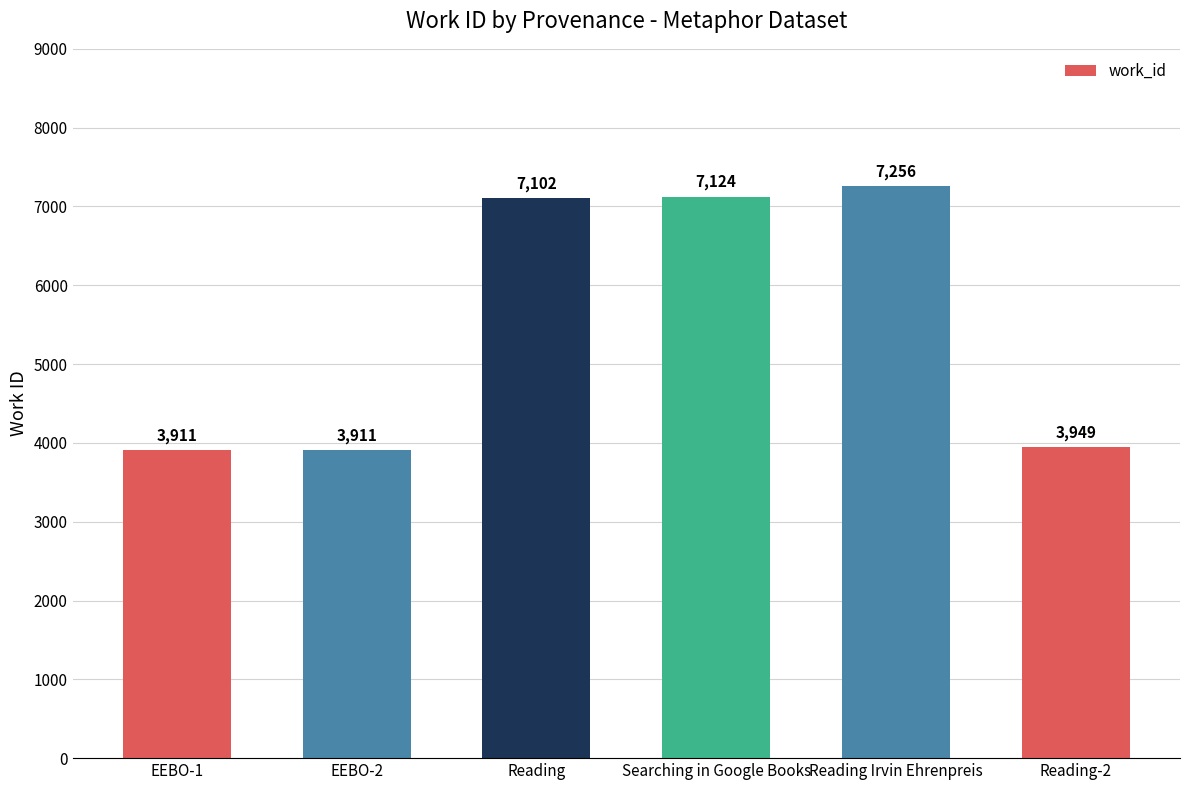

Where is the data nearest to the value 5583?

Reading